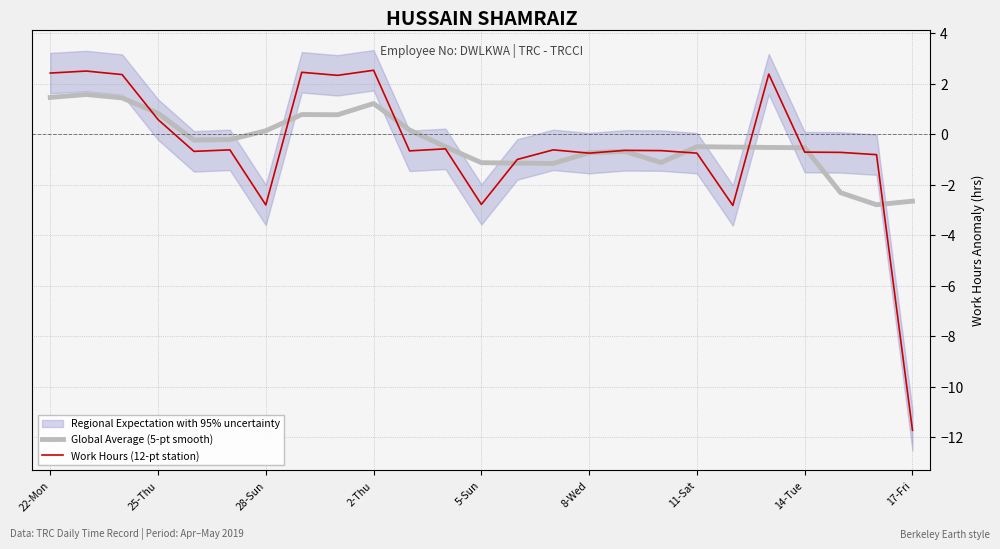

What is the label of the 3rd point from the right?

22